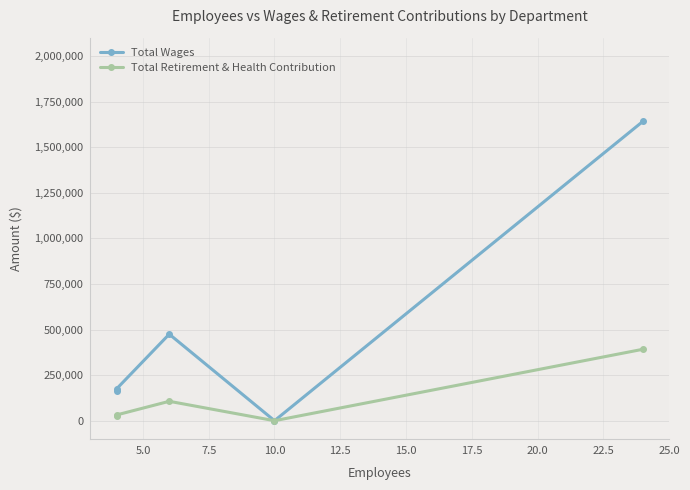

Does the chart display data point markers on the line(s)?

Yes